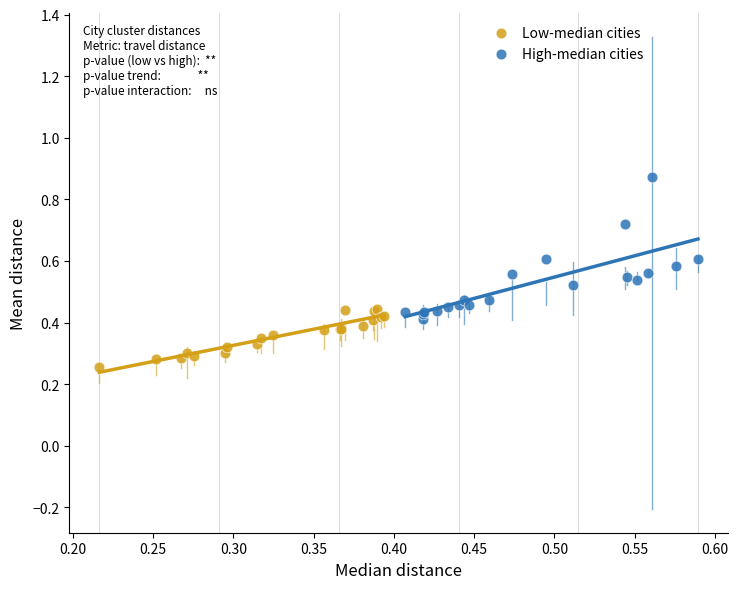

Which series has the largest Y range (max minus min)?

High-median cities